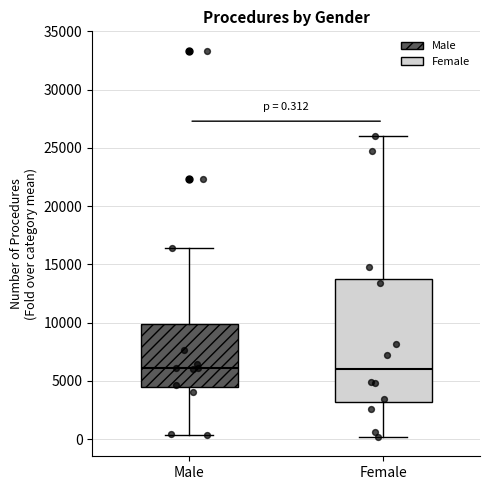

Which box is the tallest, from its lower edge to its upper edge?

Female